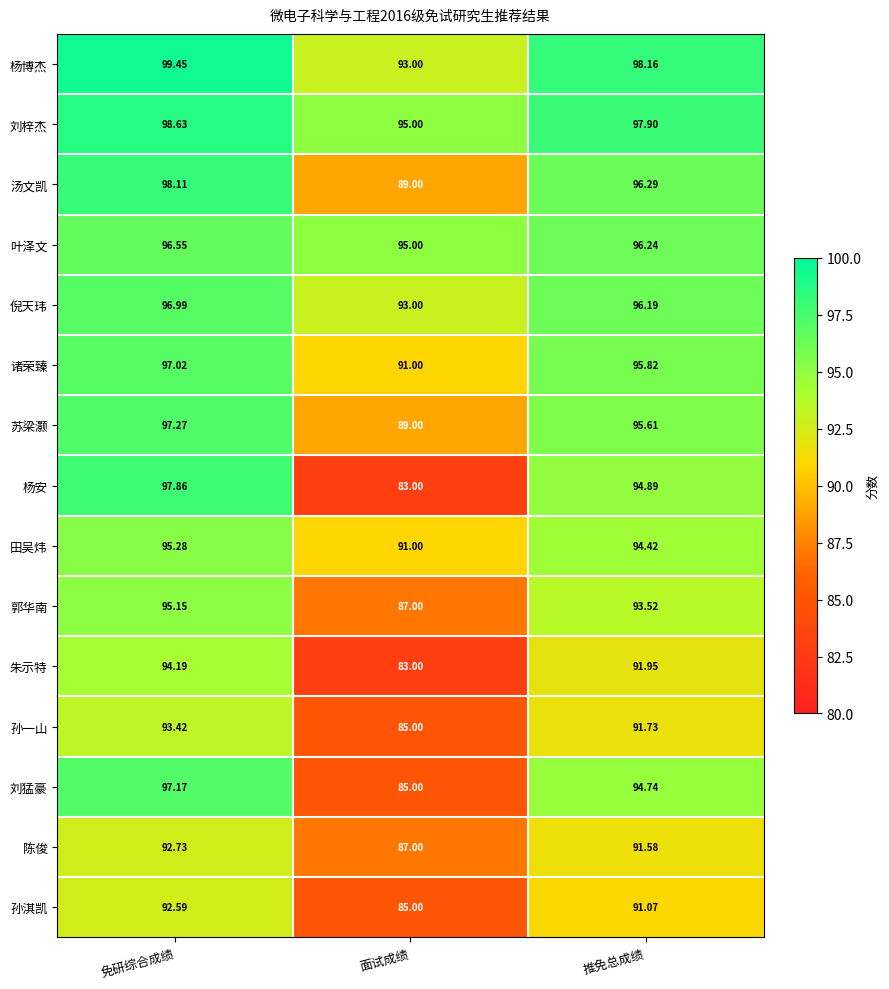

Which category has the highest value in the 郭华南 series?

免研综合成绩